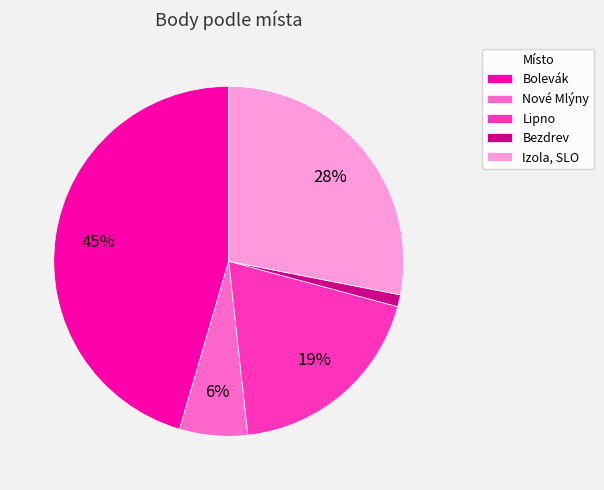

The Nové Mlýny slice represents 12% of the pie. True or false?

False